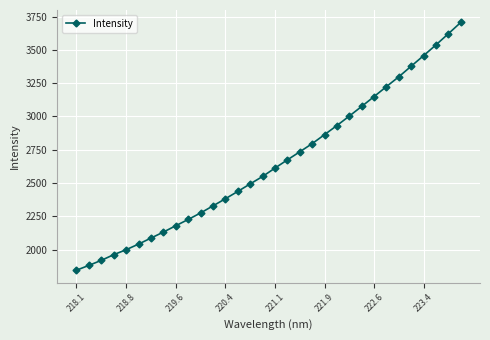

Is this an area chart (filled region under the line)?

No